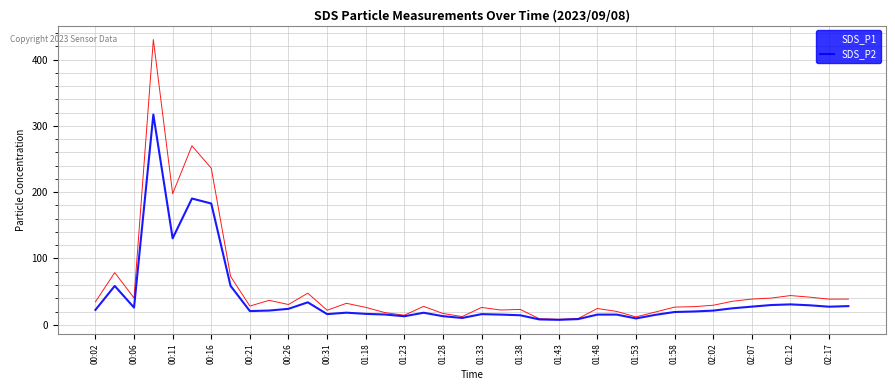

Which series has the widest spread of values?

SDS_P1